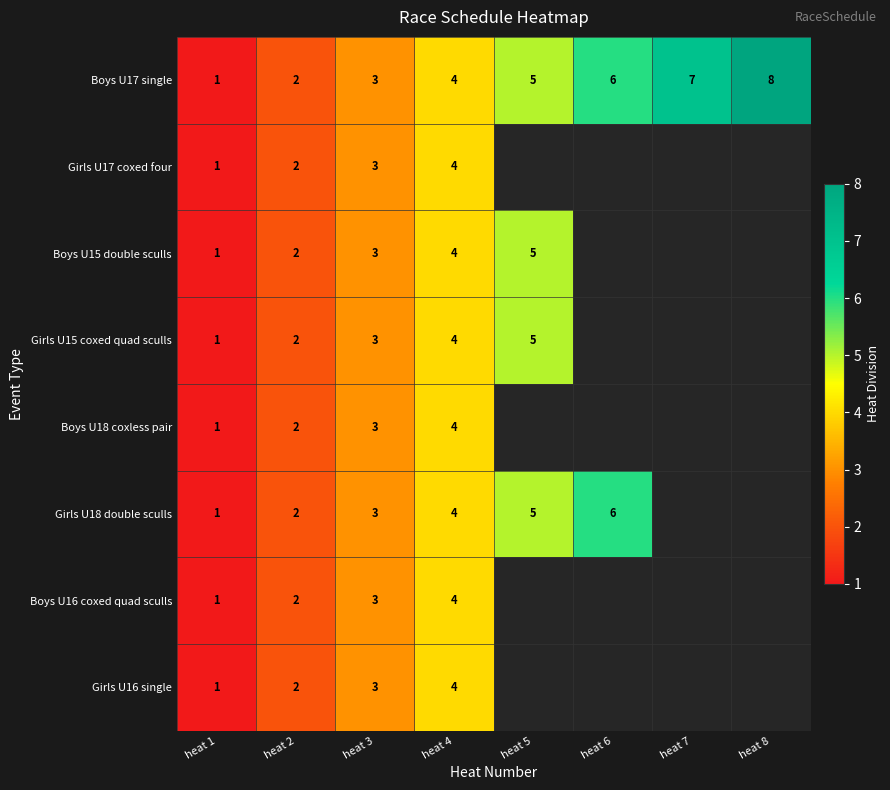

The value of Boys U17 single at heat 1 is 1. True or false?

True